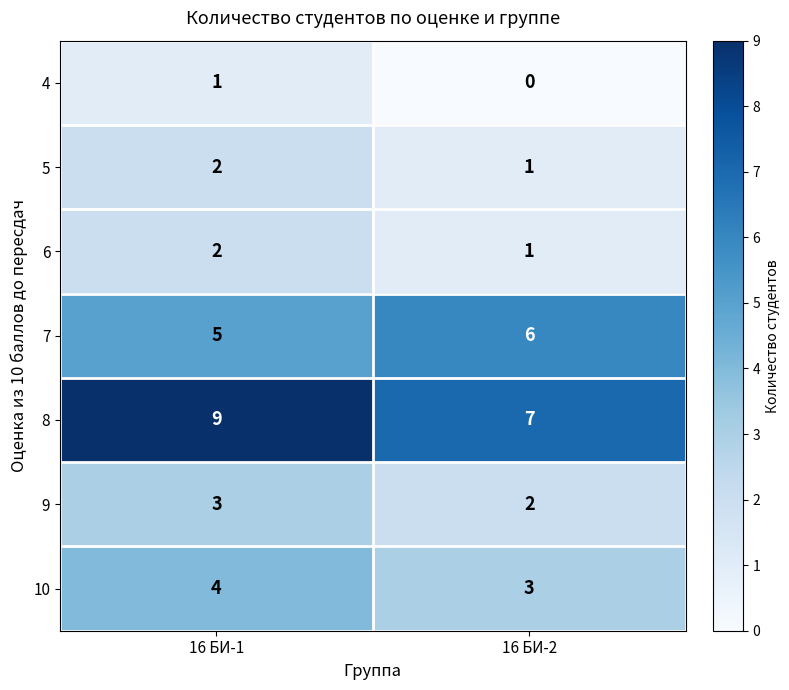

What is the total value across all series at 16 БИ-2?

20